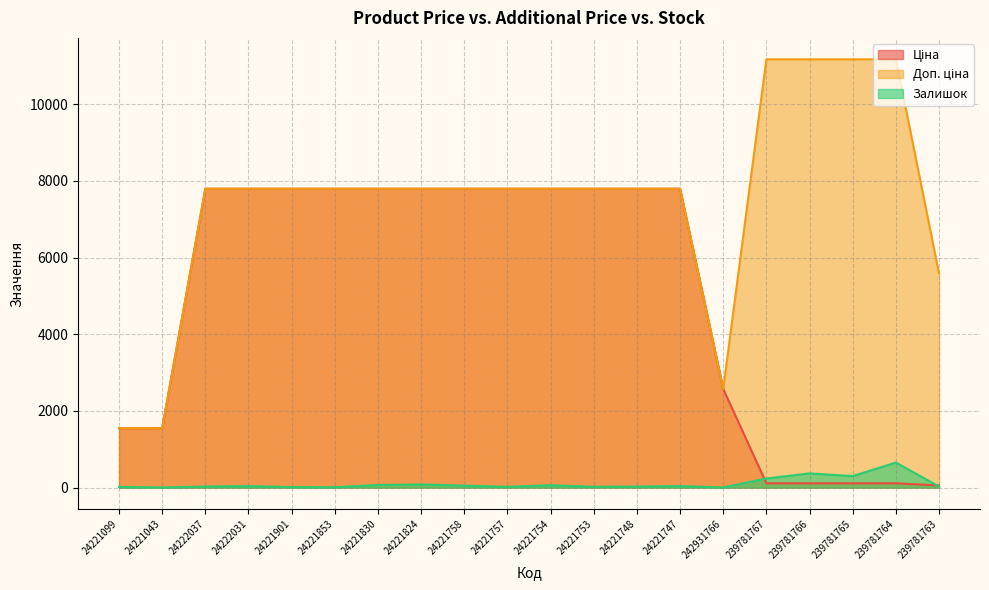

What is the difference between the second highest and second lowest values in the Доп. ціна series?

9621.0